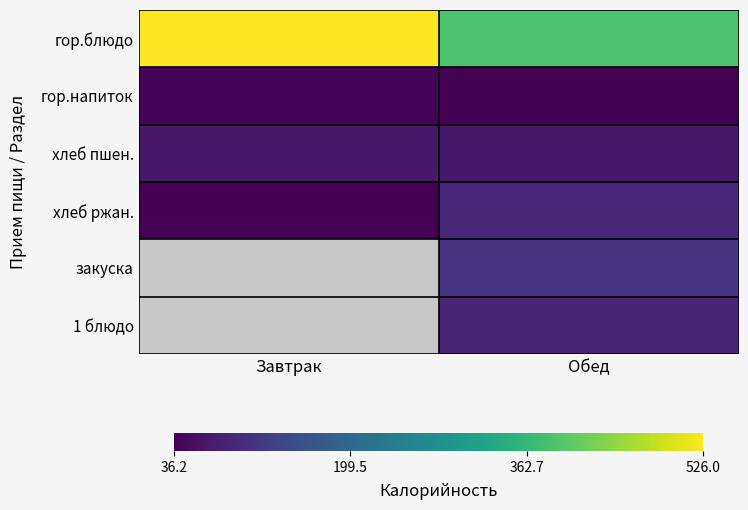

What is the minimum value shown in the chart?

36.2